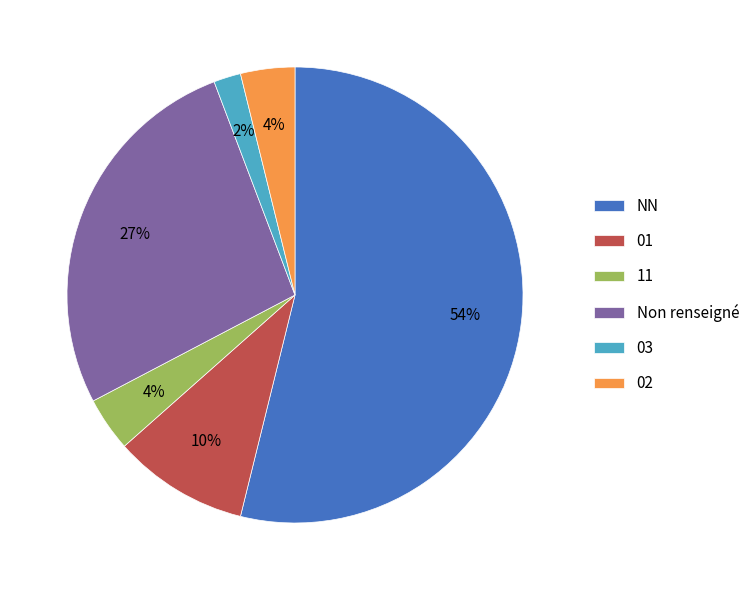

To the nearest percent, what is the combined percentage of 03 and 01?

12%